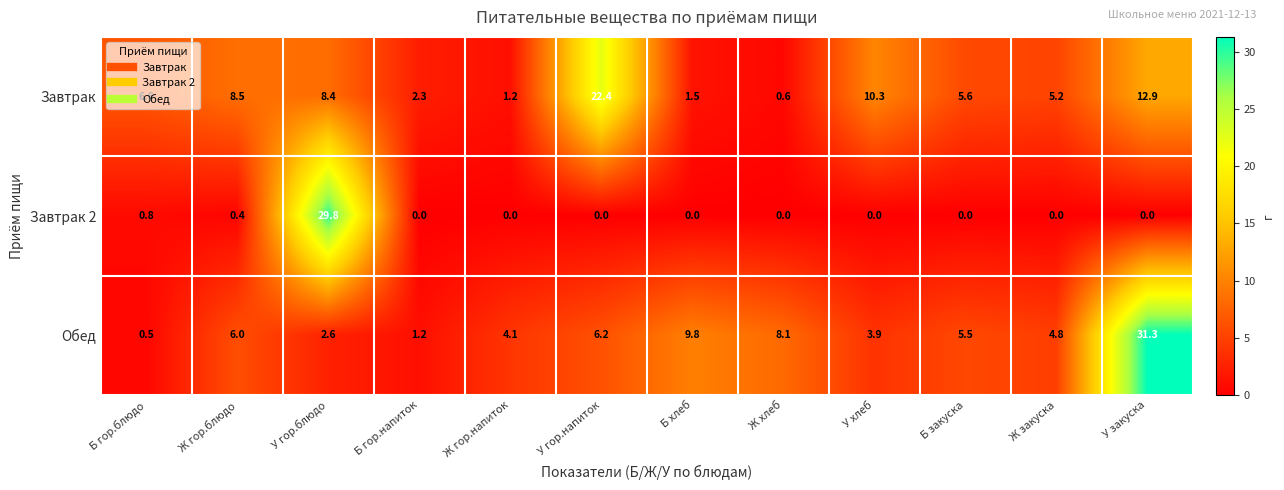

What is the difference between the maximum and second lowest values in the Завтрак 2 series?

29.8